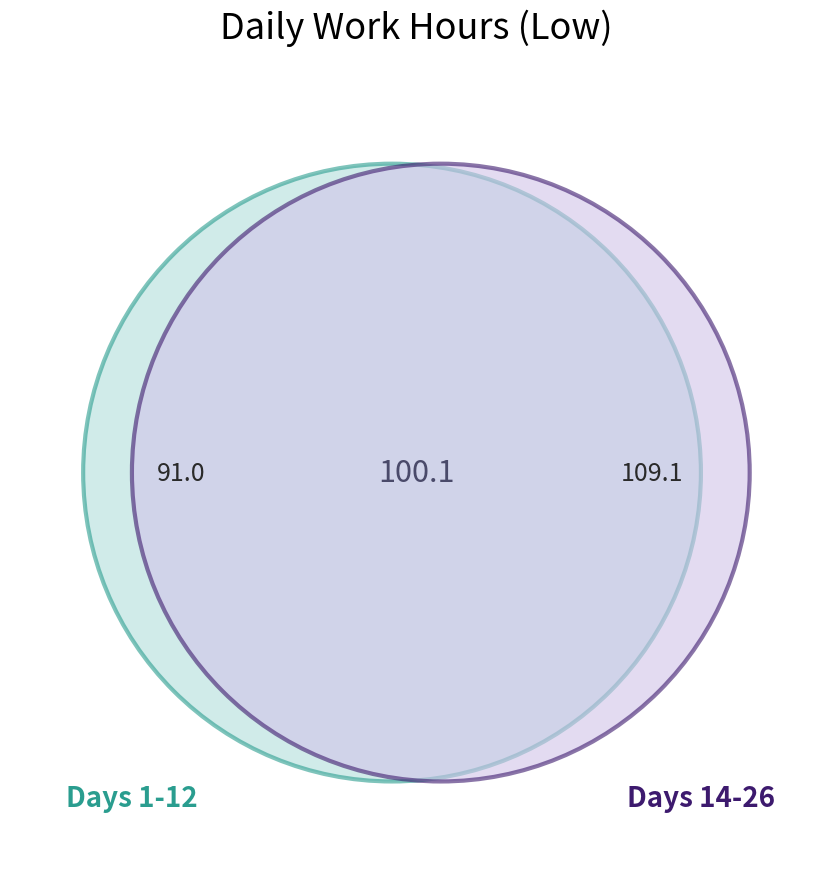

What is the ratio of the value at 23 to the value at 8?

1.0